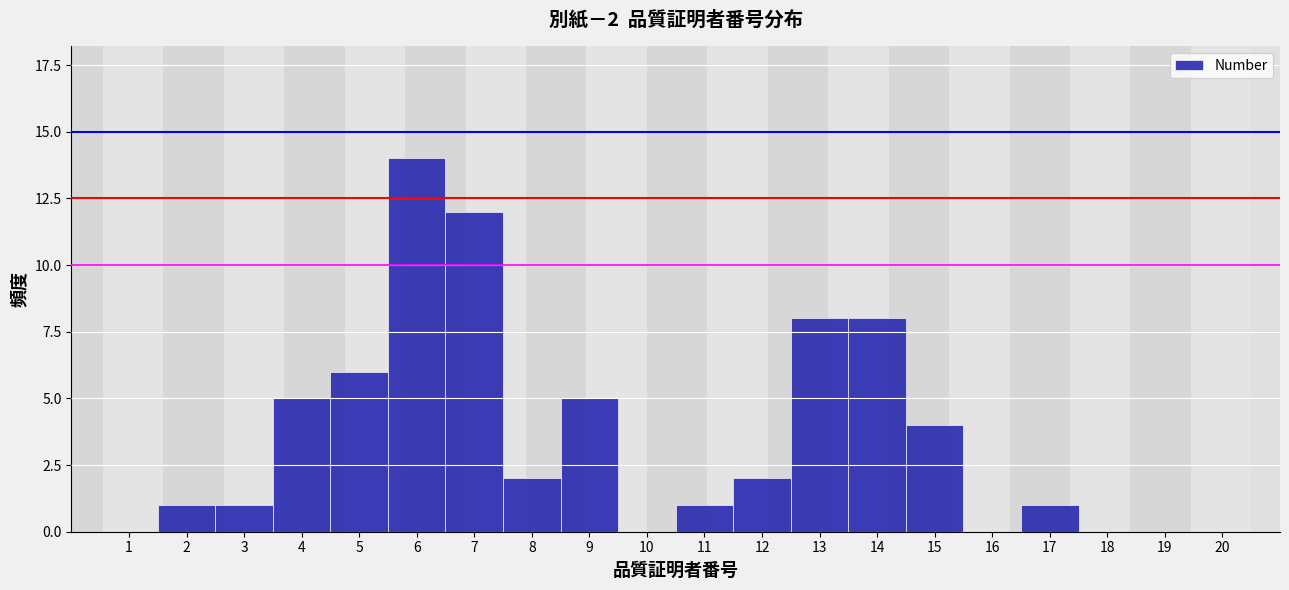

Reading left to right, what are all the values shown in this chart?

1=0	2=1	3=1	4=5	5=6	6=14	7=12	8=2	9=5	10=0	11=1	12=2	13=8	14=8	15=4	16=0	17=1	18=0	19=0	20=0